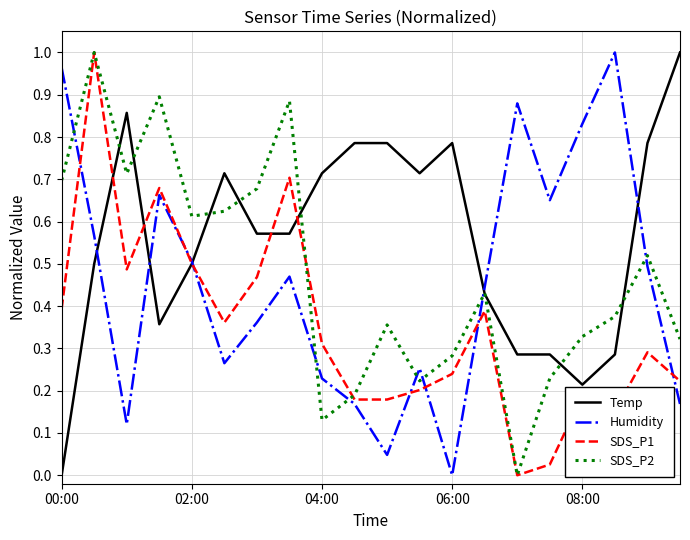

Which series has the largest total across all categories?

Temp